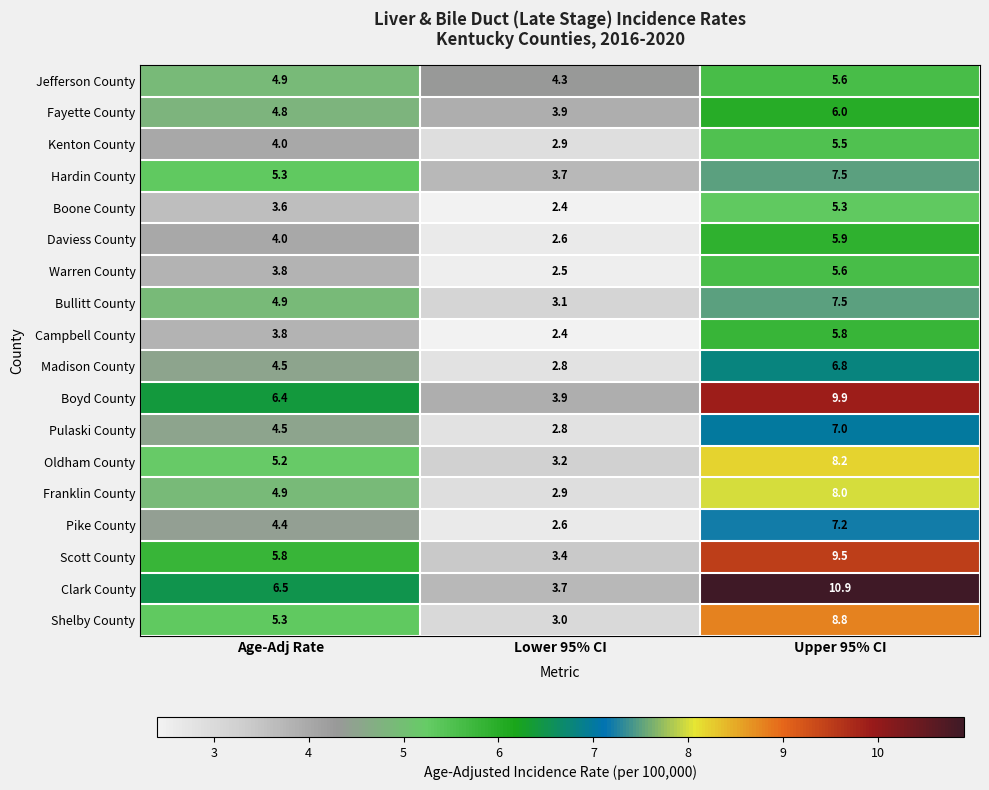

What is the greatest value displayed?

10.9